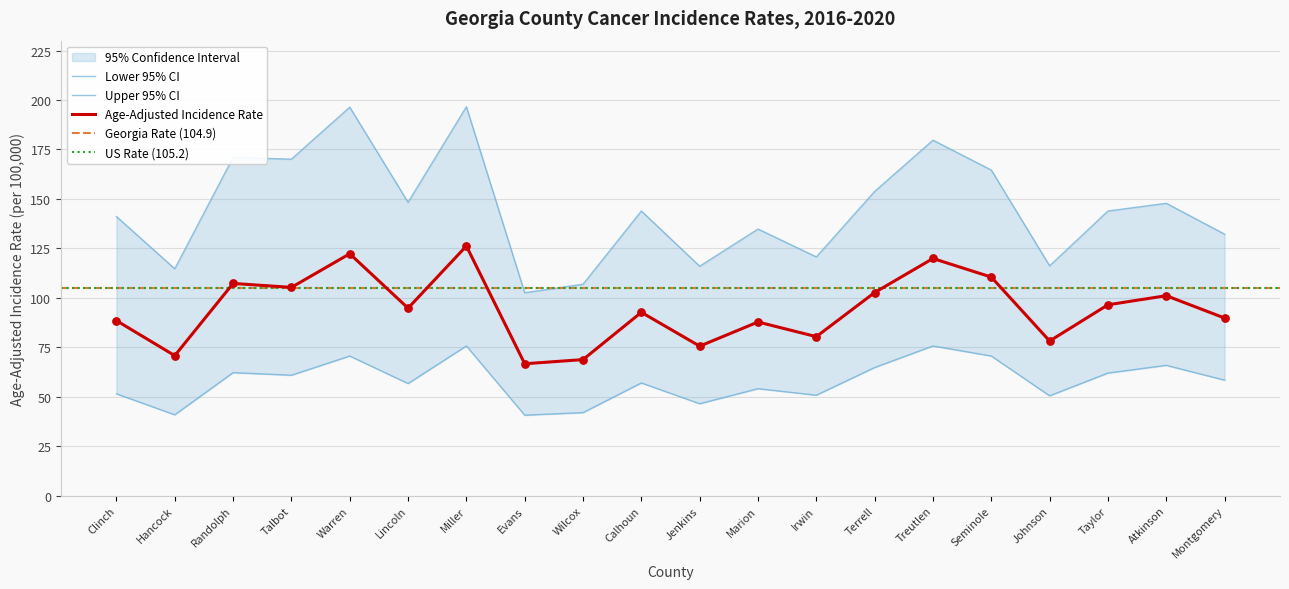

At which category is the sum across all series the highest?

Miller